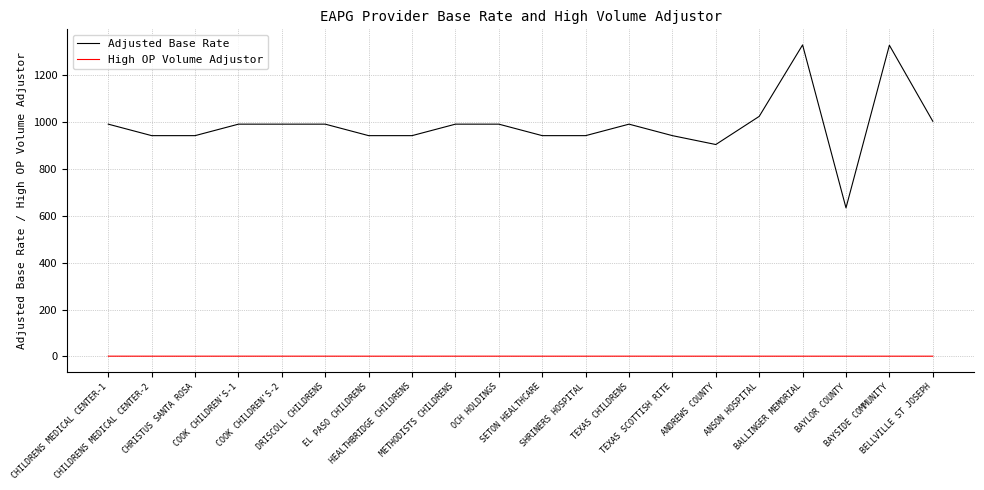

What is the difference between the second highest and minimum values in the Adjusted Base Rate series?

693.4